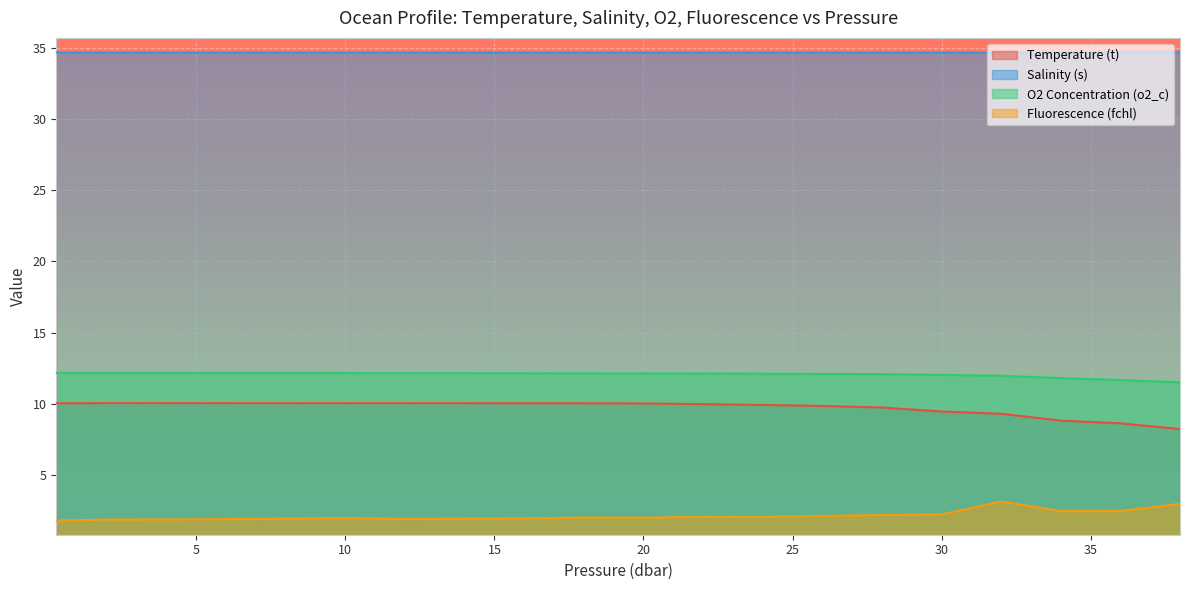

How many series are shown in this chart?

4